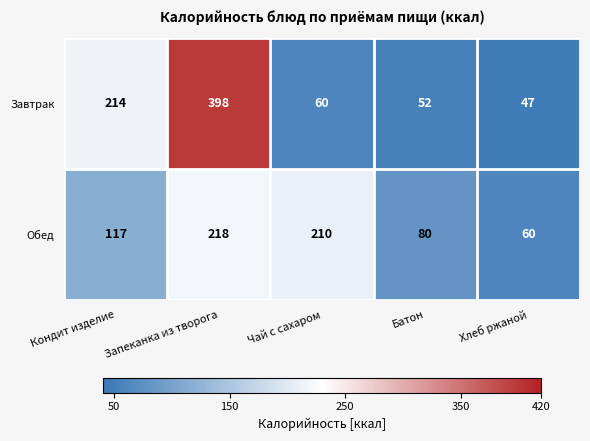

True or false: Обед has a value of 22 at Батон.

False